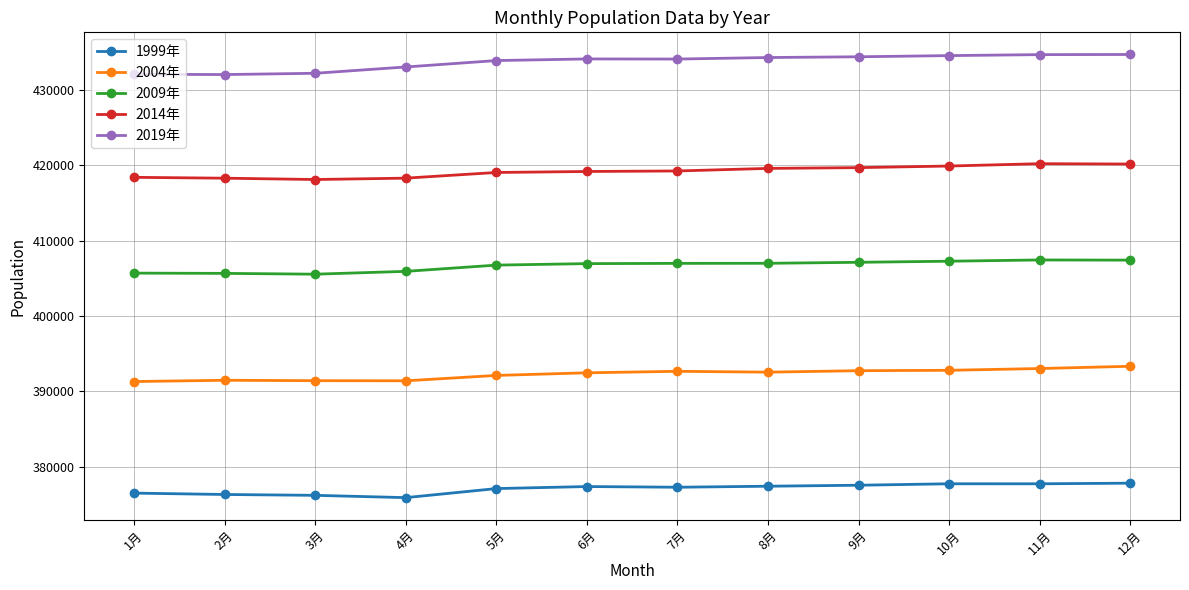

Does the chart display data point markers on the line(s)?

Yes